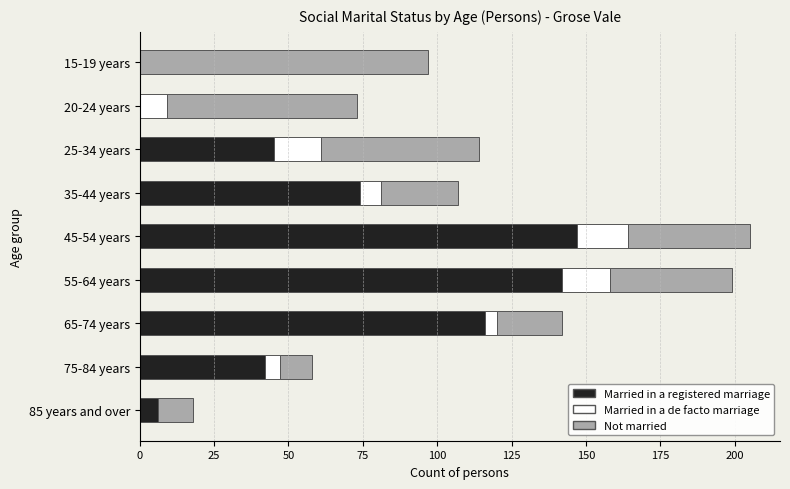

Which category has the highest value in the Married in a registered marriage series?

45-54 years